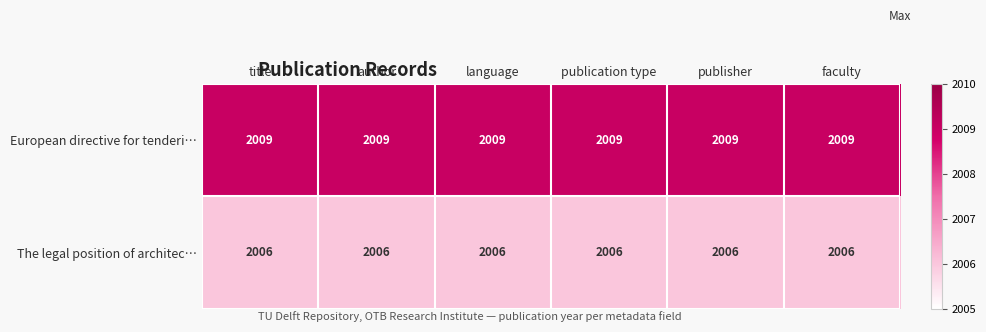

List the series in order of their peak value, lowest first.

The legal position of architec…, European directive for tenderi…